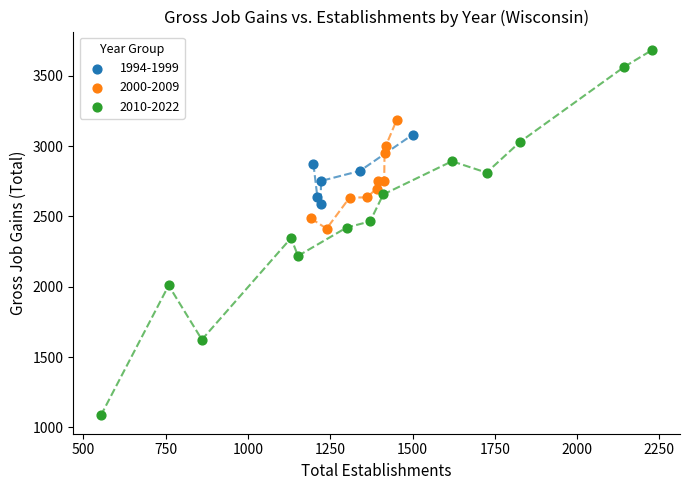

What are all the series names shown in the legend?

1994-1999, 2000-2009, 2010-2022